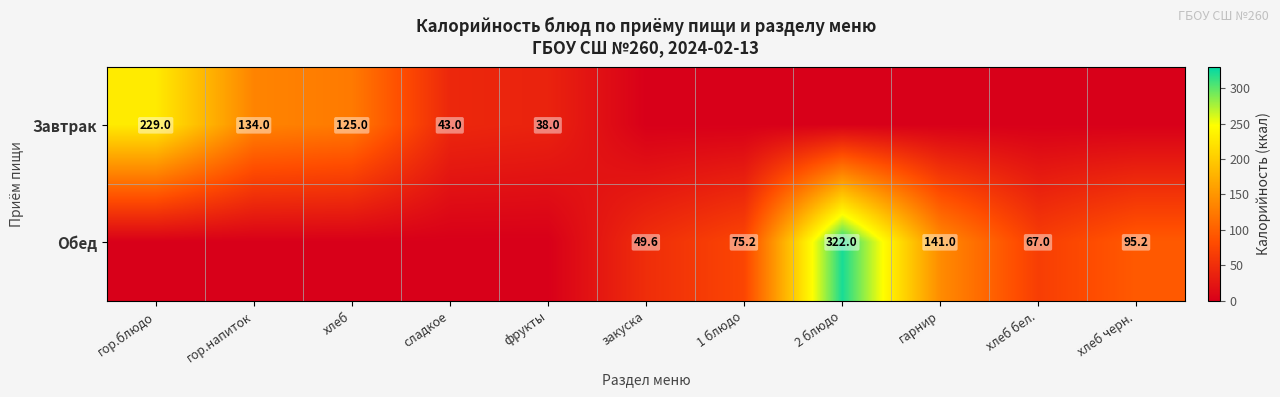

Is it true that Завтрак equals 125.0 at хлеб?

True